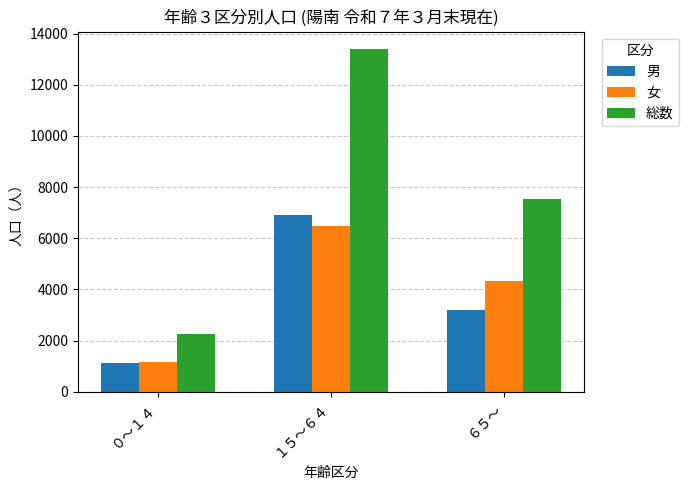

How many bars are there in each group?

3